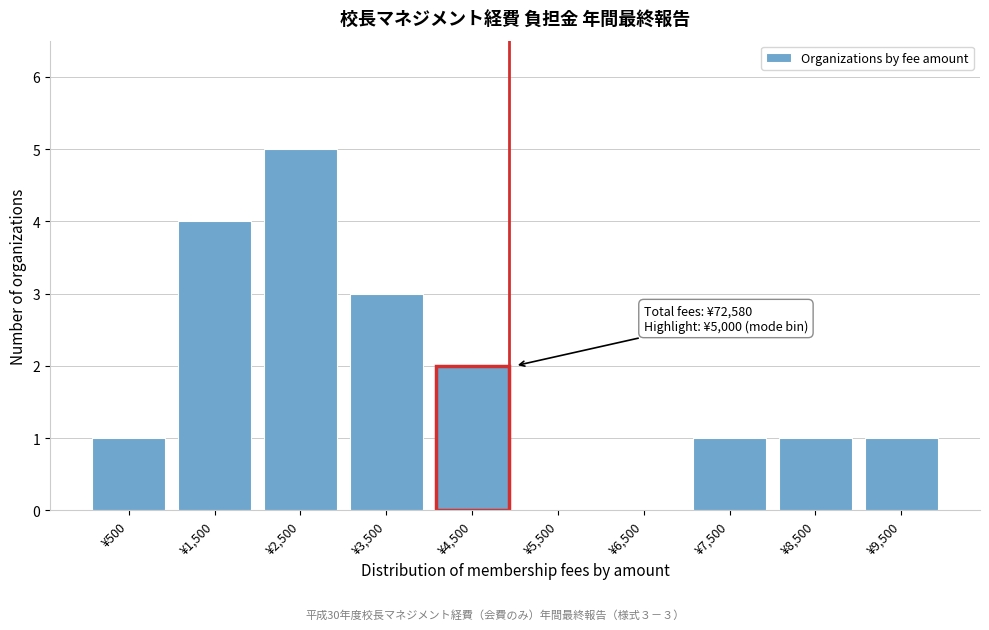

Reading left to right, list all the values displayed in this chart.

¥500=1	¥1,500=4	¥2,500=5	¥3,500=3	¥4,500=2	¥5,500=0	¥6,500=0	¥7,500=1	¥8,500=1	¥9,500=1